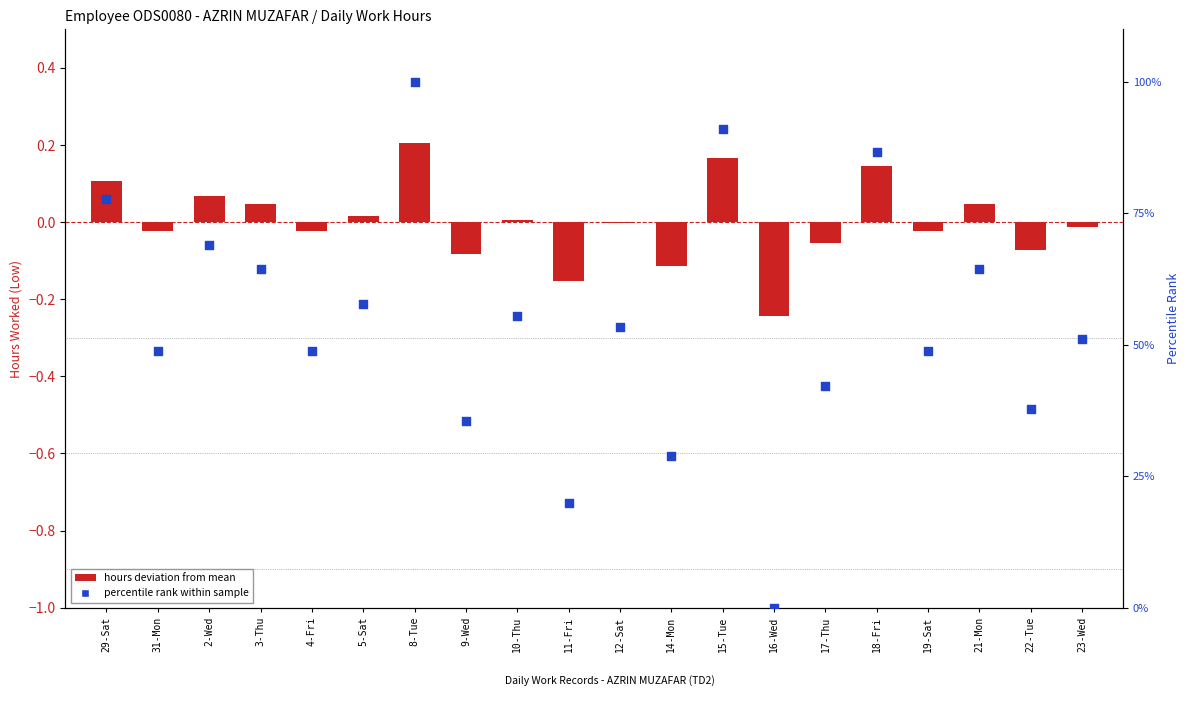

At how many categories does at least one series exceed 49?

11